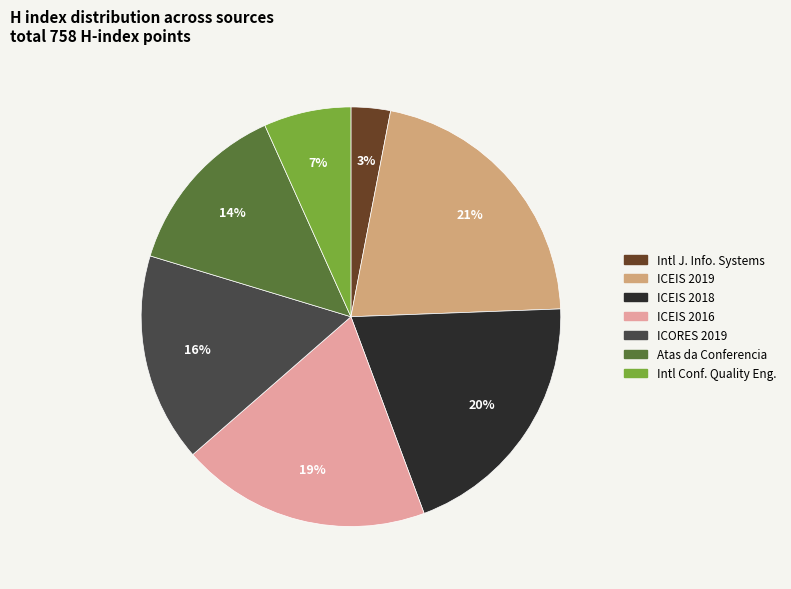

Is there a majority slice in this chart?

No